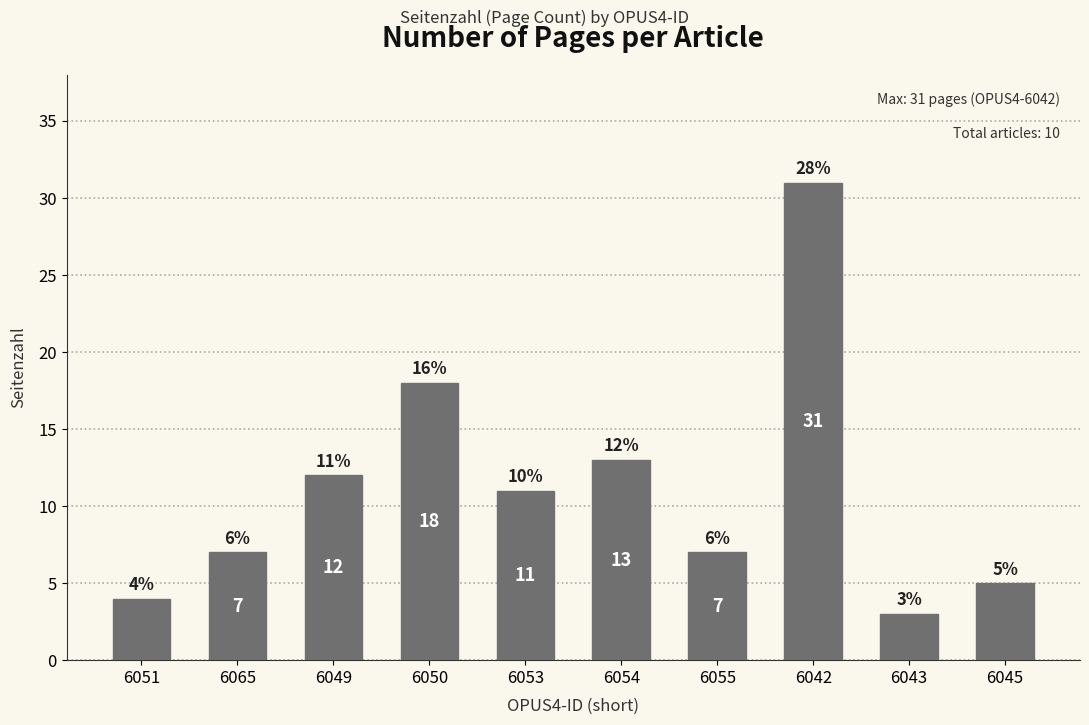

Reading left to right, what are all the values shown in this chart?

4	7	12	18	11	13	7	31	3	5